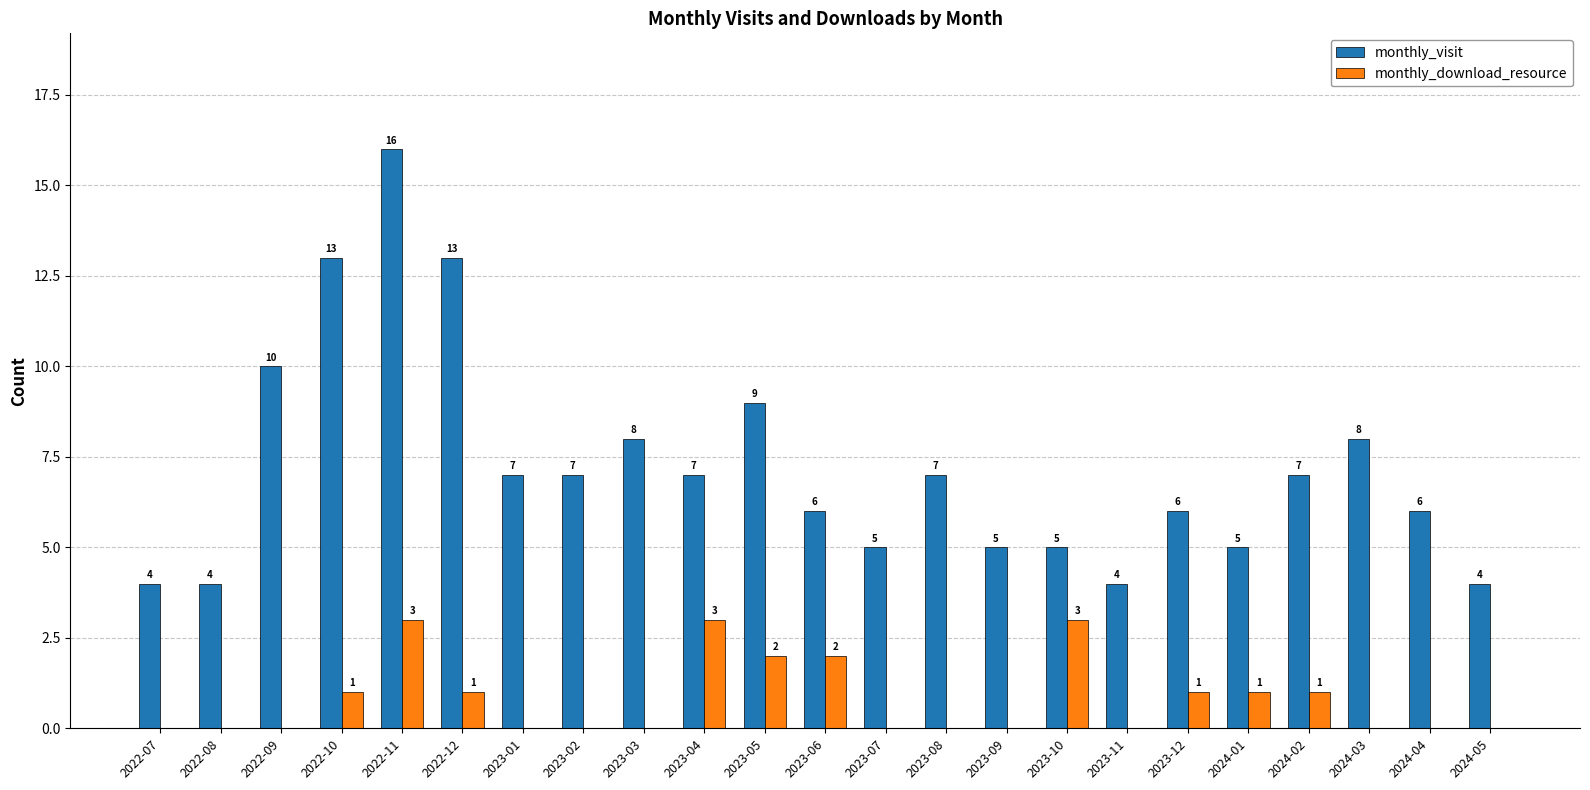

Does the chart contain stacked bars?

No